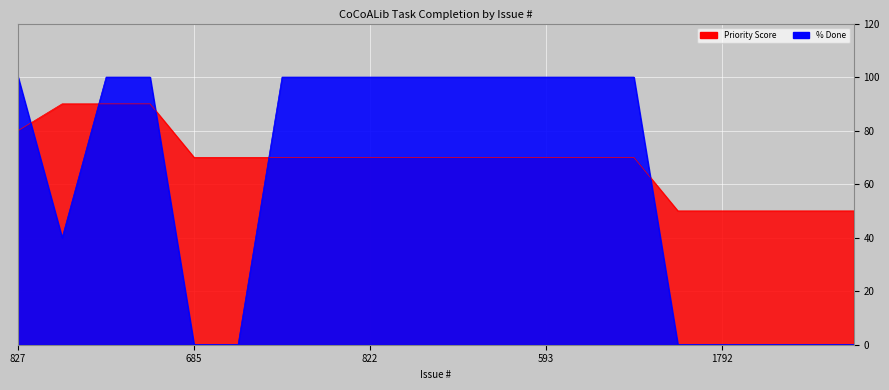

Is the value of Priority Score at 827 greater than the value of % Done at 263?

Yes